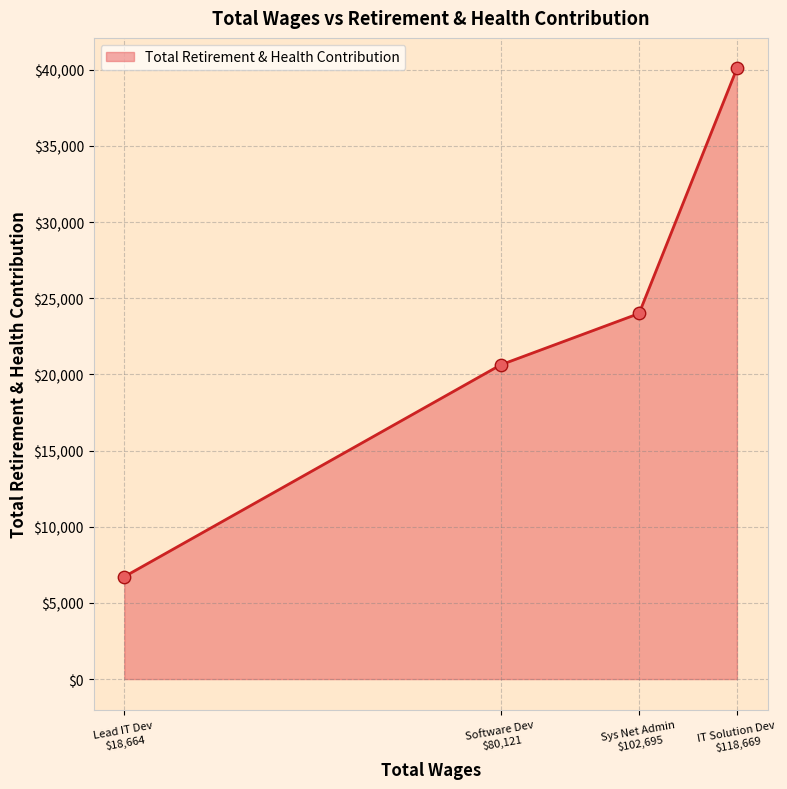

What is the sum of all values?

91436